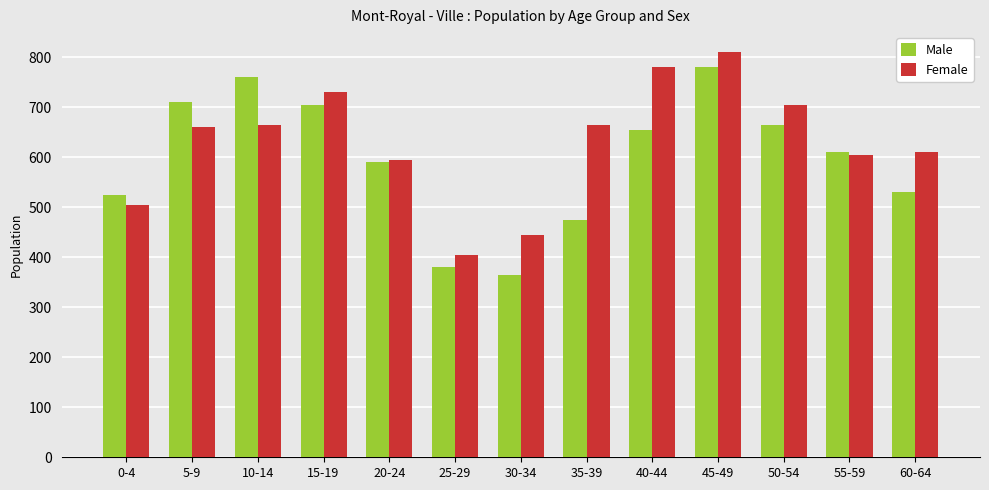

Which series has the widest spread of values?

Male